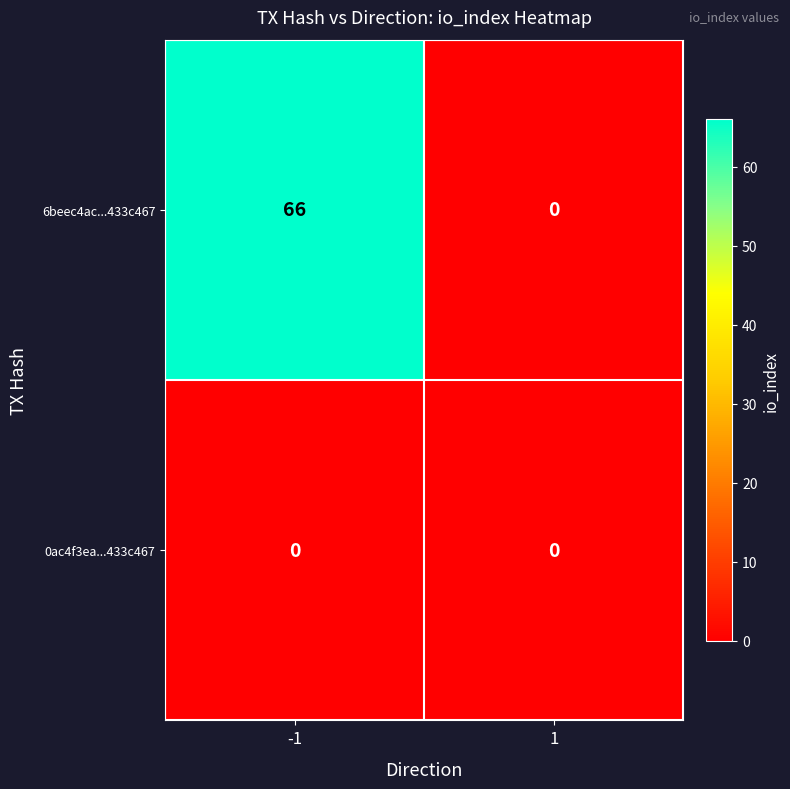

Rank the series by their average value, from lowest to highest.

0ac4f3ea...433c467, 6beec4ac...433c467